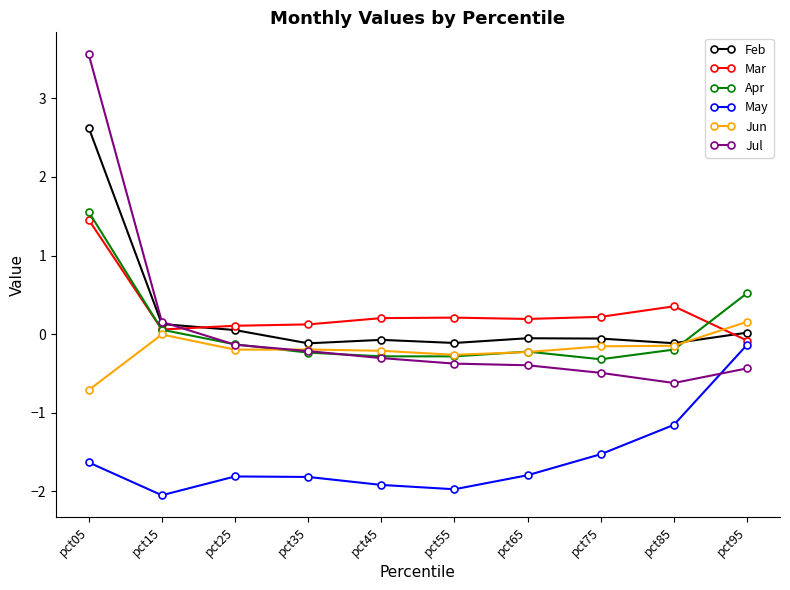

What is the value of the Jun point at the 1st from the left?

-0.7